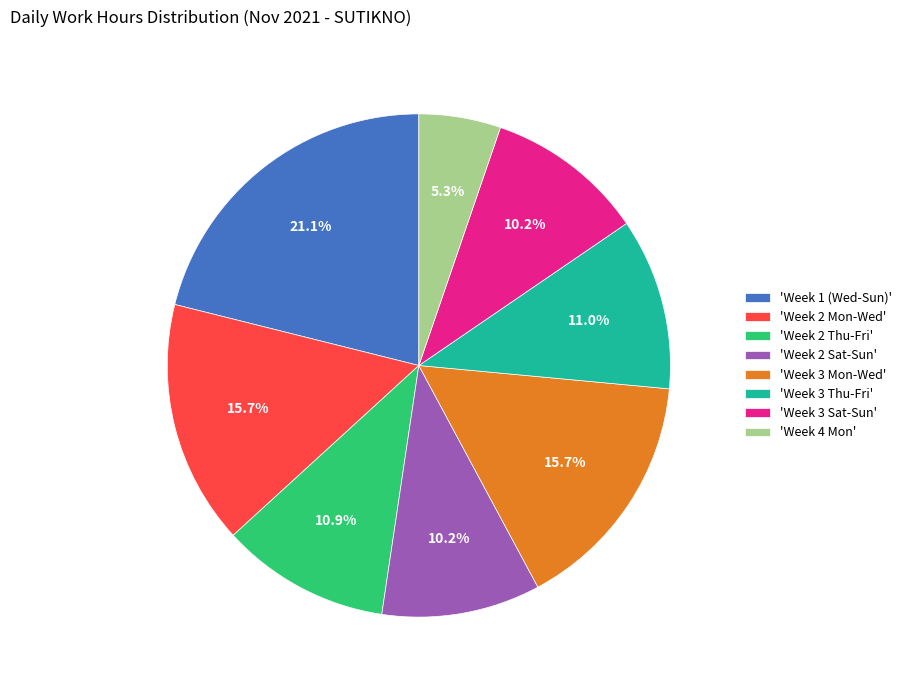

Does 'Week 3 Sat-Sun' account for over 50% of the chart?

No